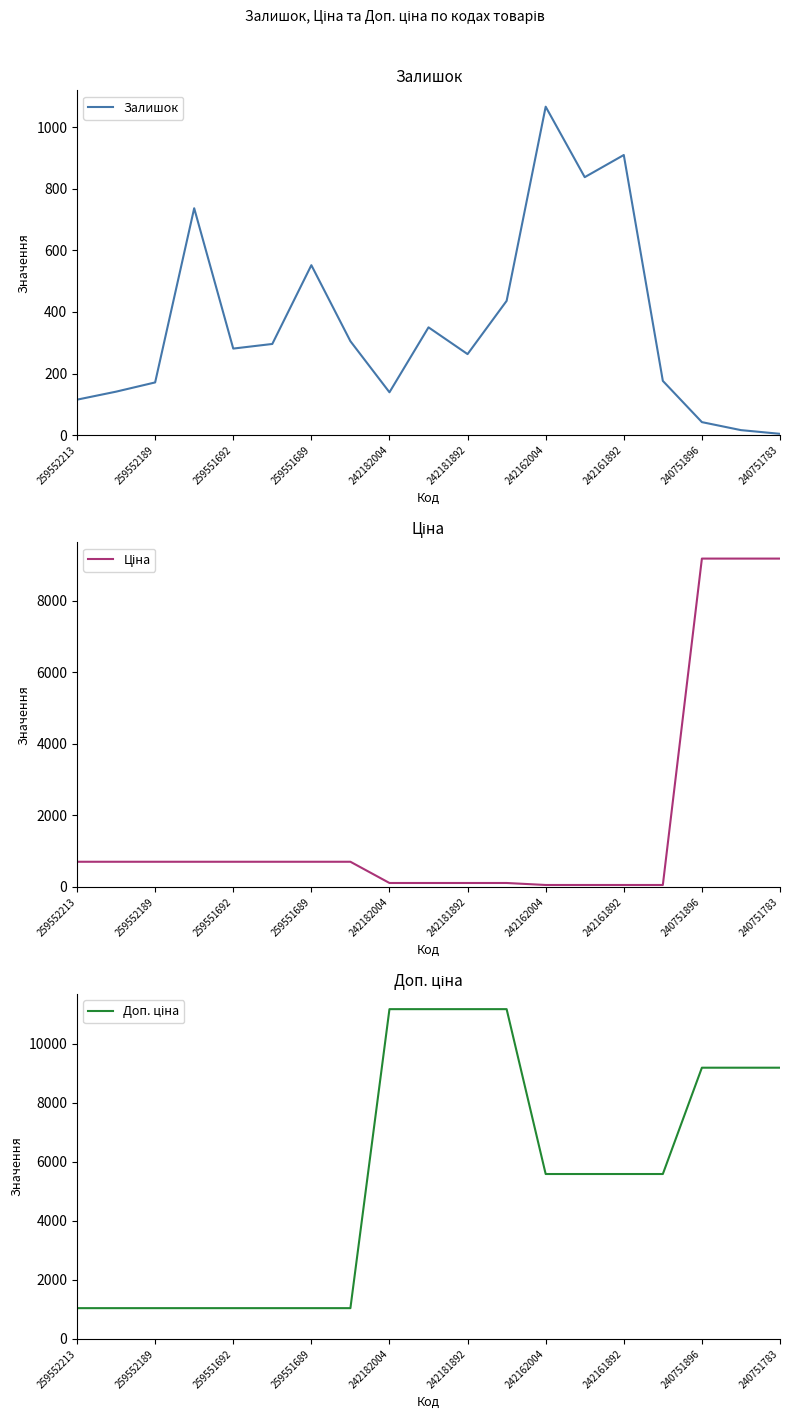

Is it true that Залишок equals 1422 at 242161892?

False